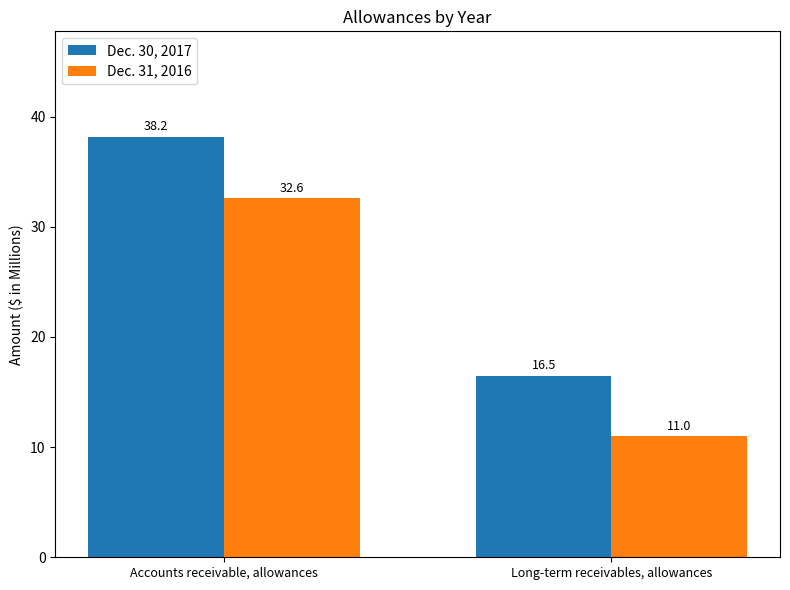

Are the bars horizontal?

No